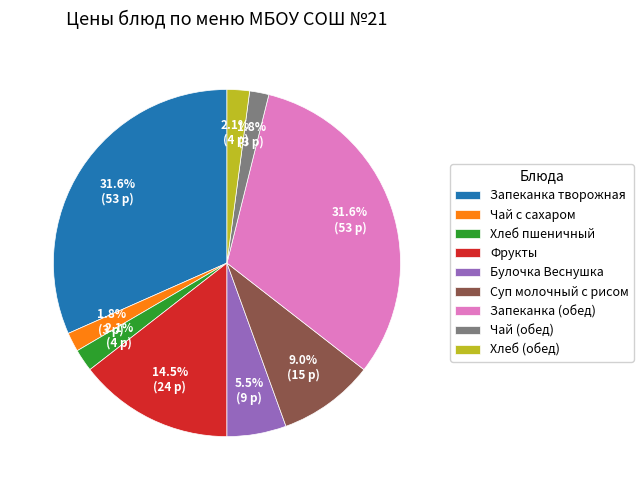

Is there any slice that represents more than half of the pie?

No